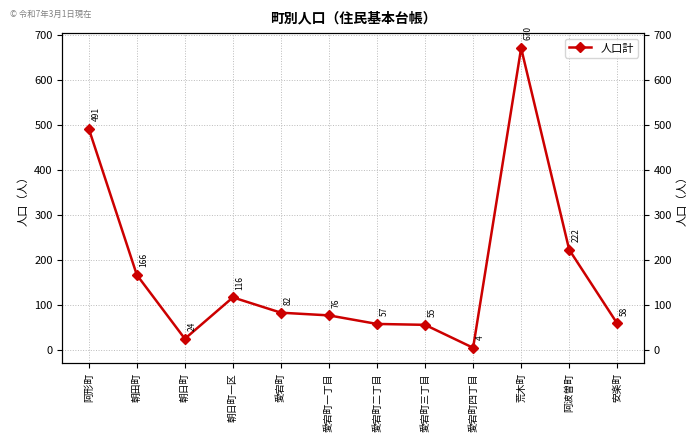

What is the difference between the second highest and minimum values?

487